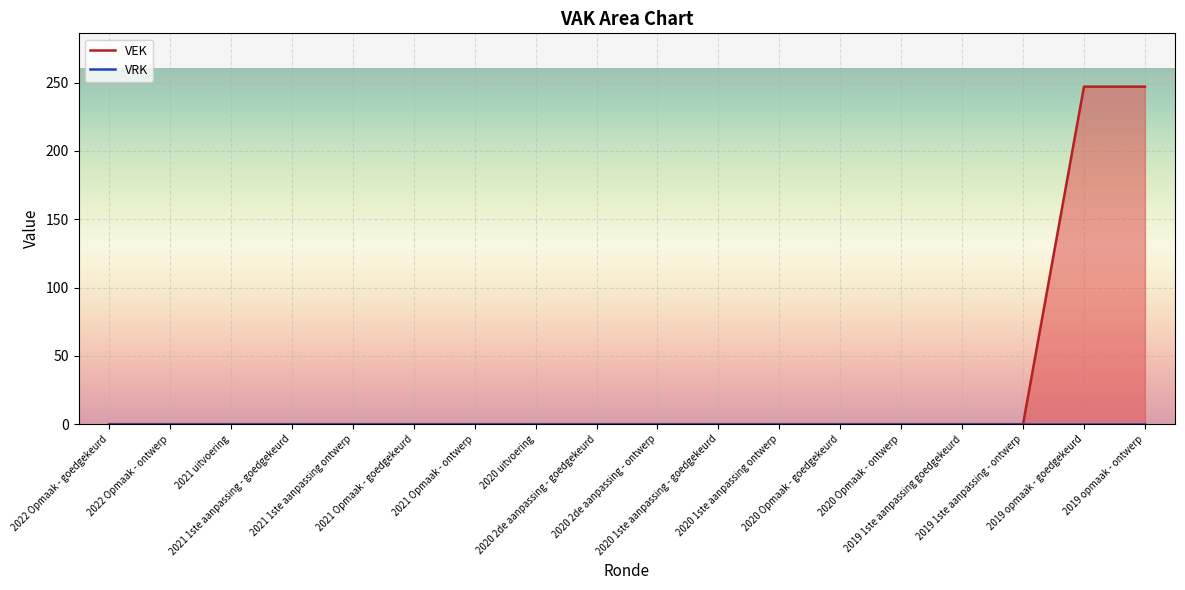

Is it true that the value at 2020 2de aanpassing - ontwerp is 158?

False